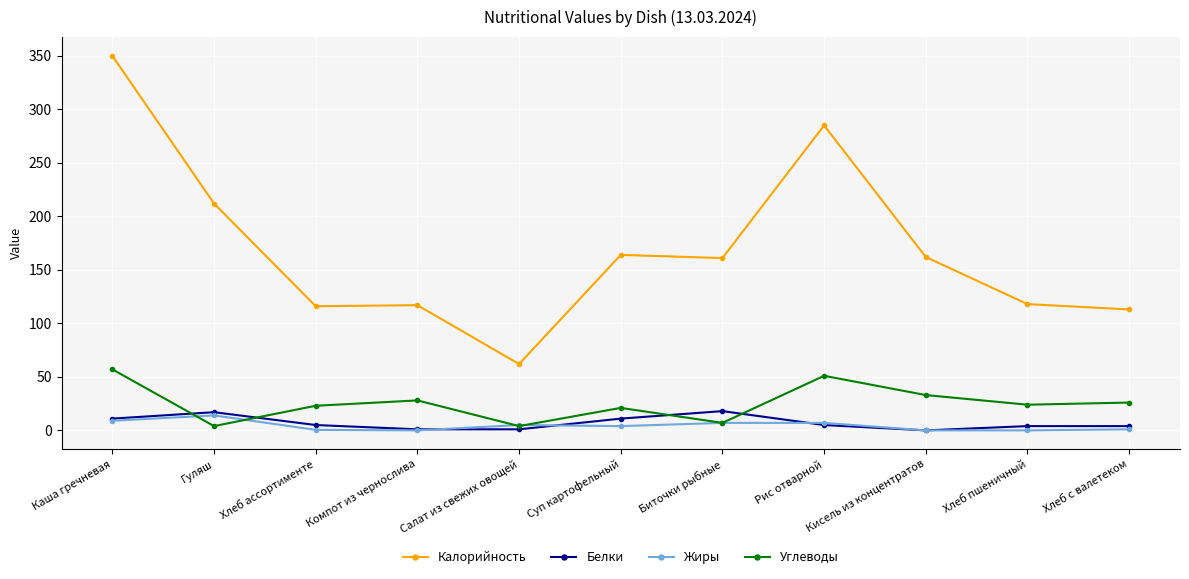

What are all the series names shown in the legend?

Калорийность, Белки, Жиры, Углеводы